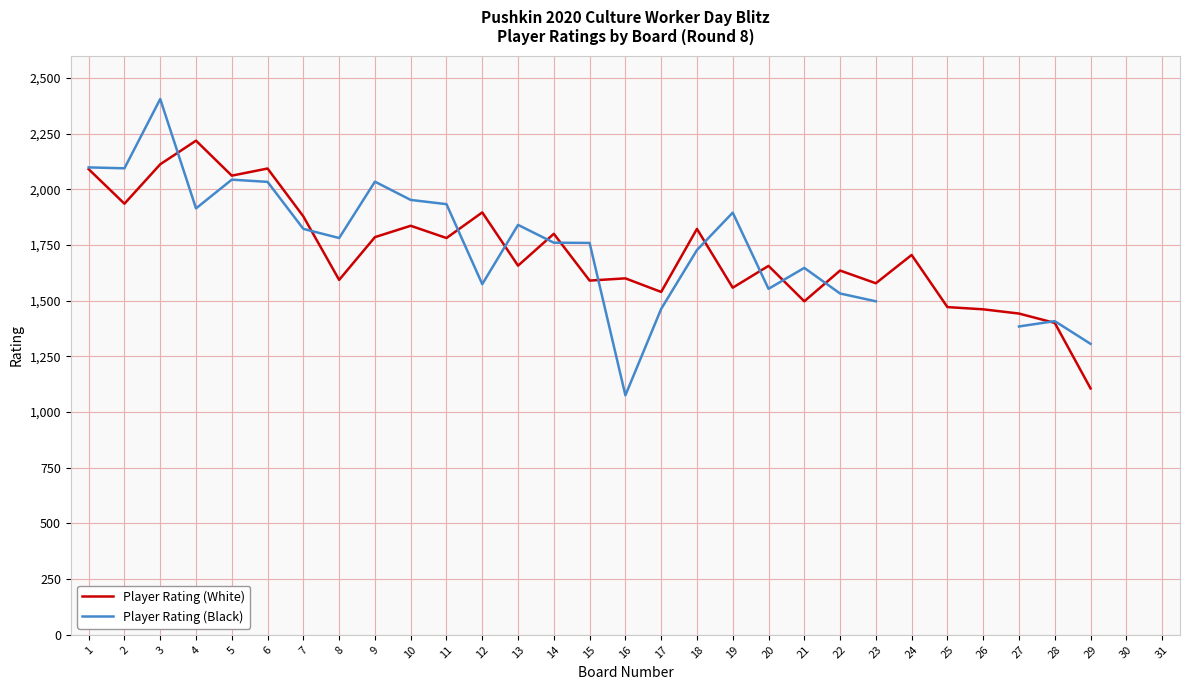

What is the sum of the Player Rating (White) values at 12 and 6?

3989.0